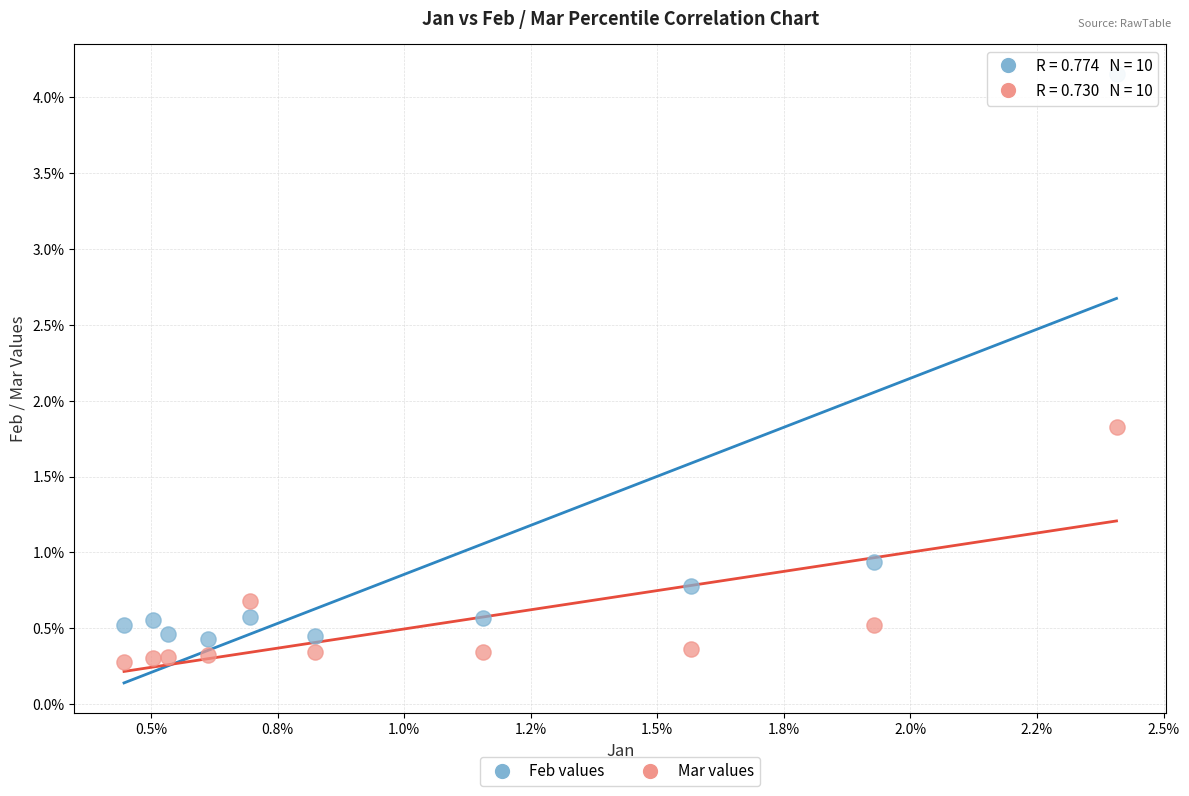

Which series contains the highest Y value?

Feb values